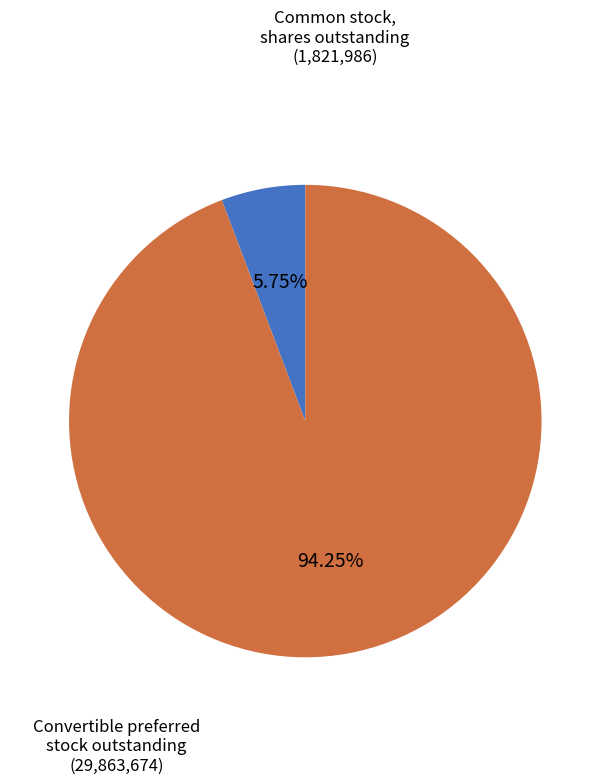

What is the majority slice?

Convertible preferred stock outstanding